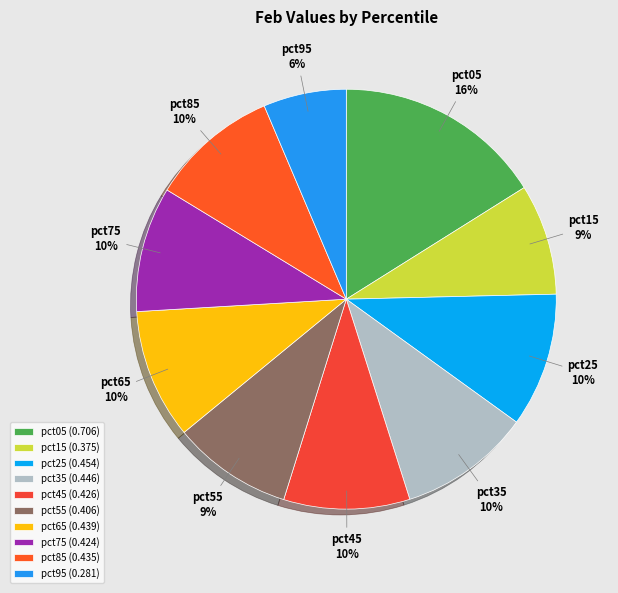

How many slices are in this pie chart?

10